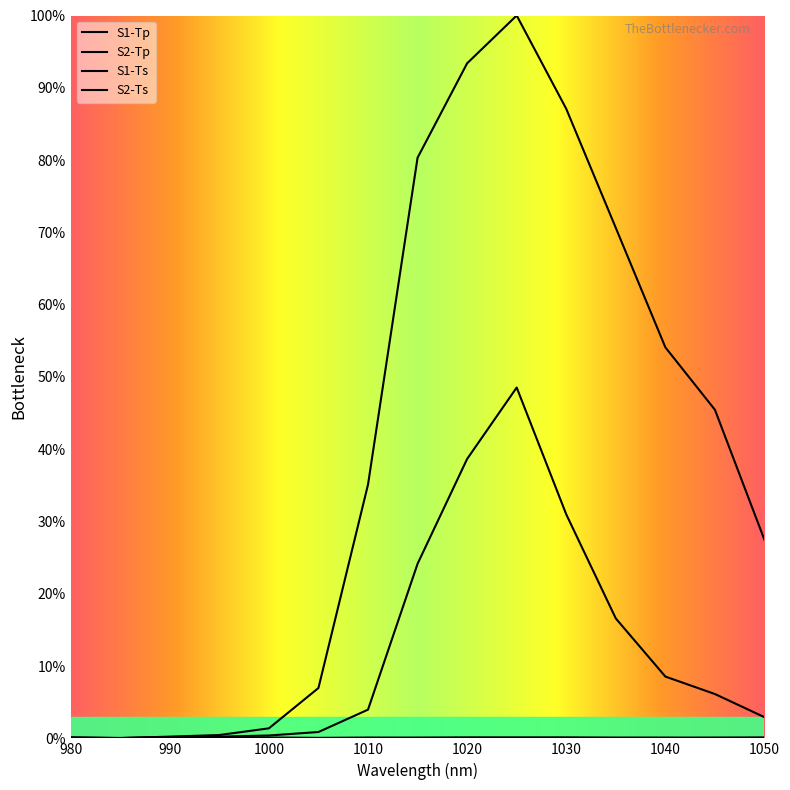

What are all the series names shown in the legend?

S1-Tp, S2-Tp, S1-Ts, S2-Ts